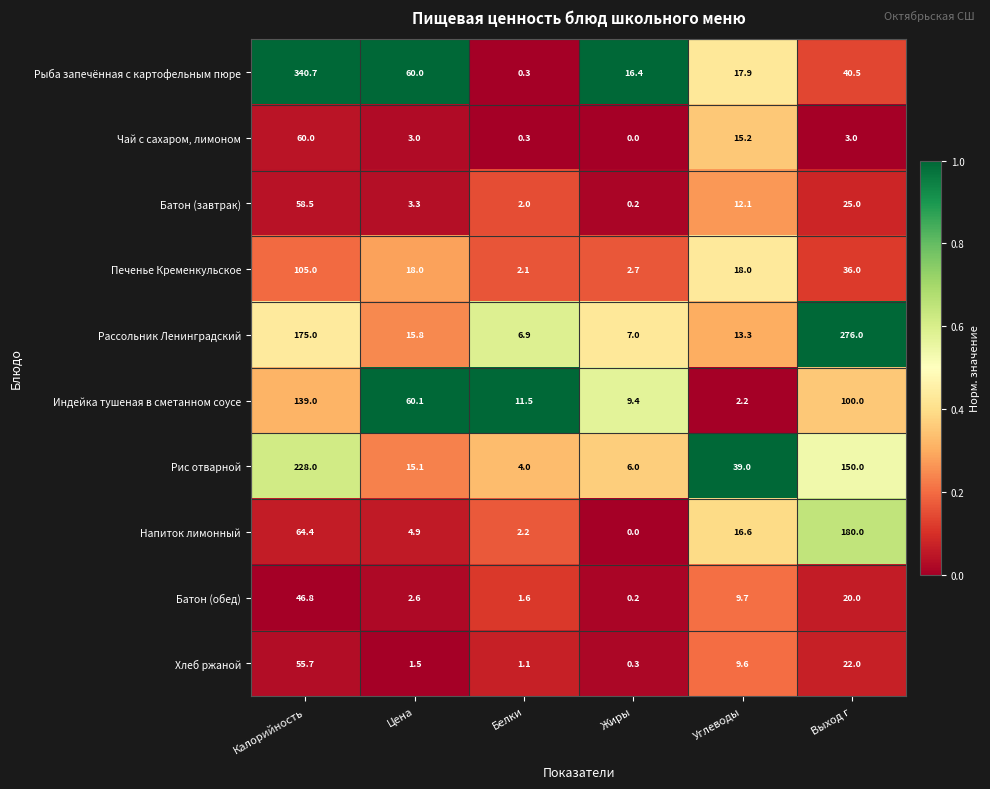

Between Цена and Выход г, which series saw the biggest shift?

Рассольник Ленинградский